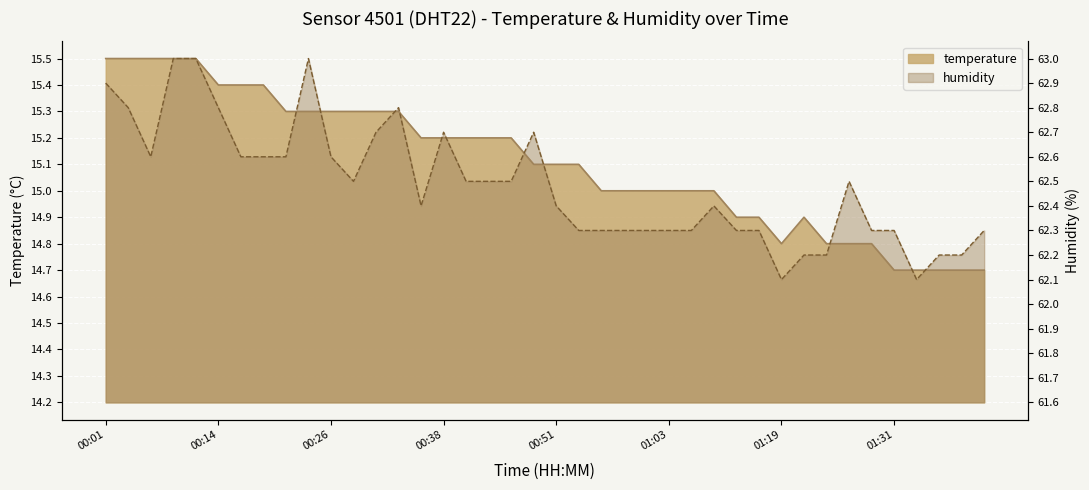

How many lines are shown in the chart?

2